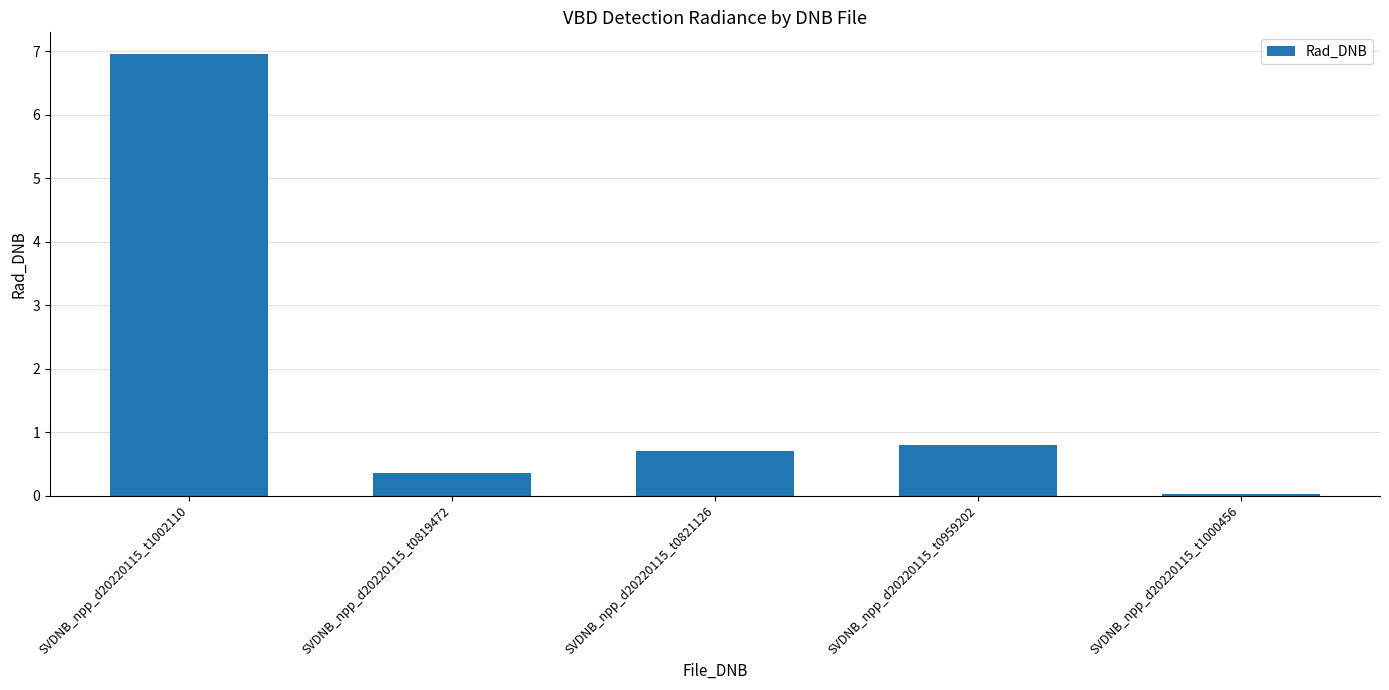

What is the greatest value displayed?

6.9